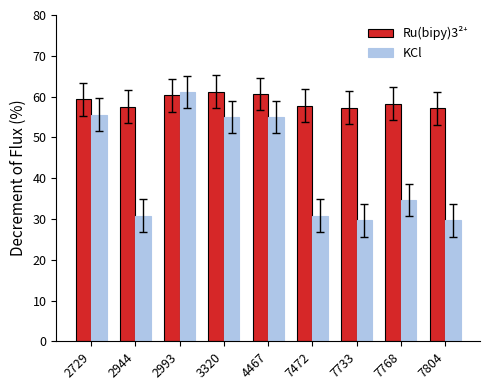

What is the greatest value displayed?

61.2